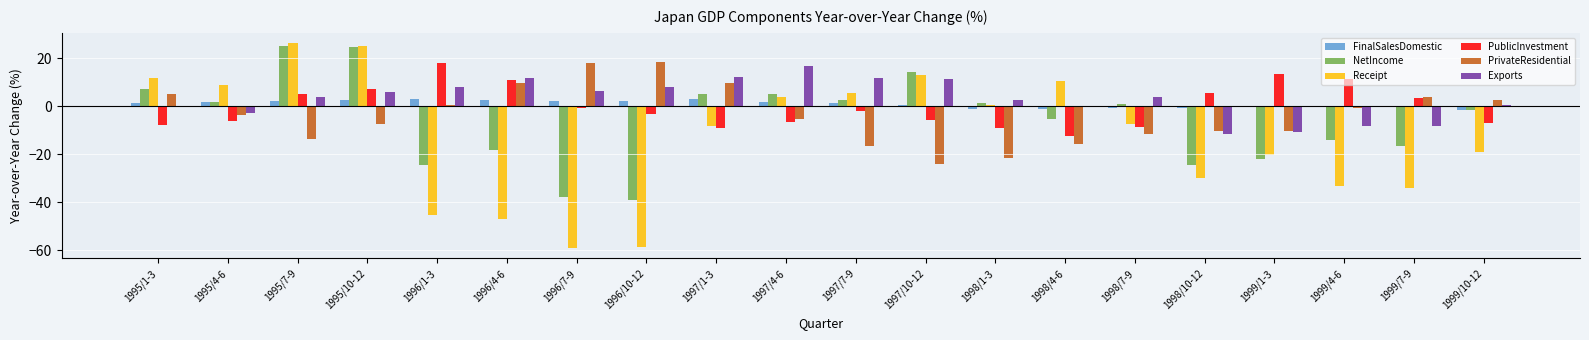

Count the number of data series in this chart.

6